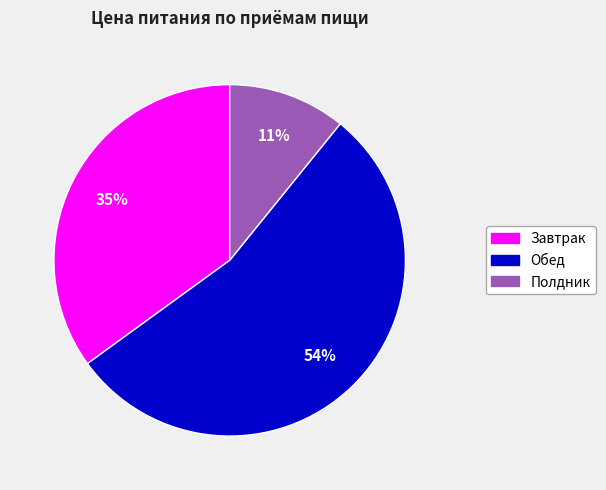

How many slices are in this pie chart?

3